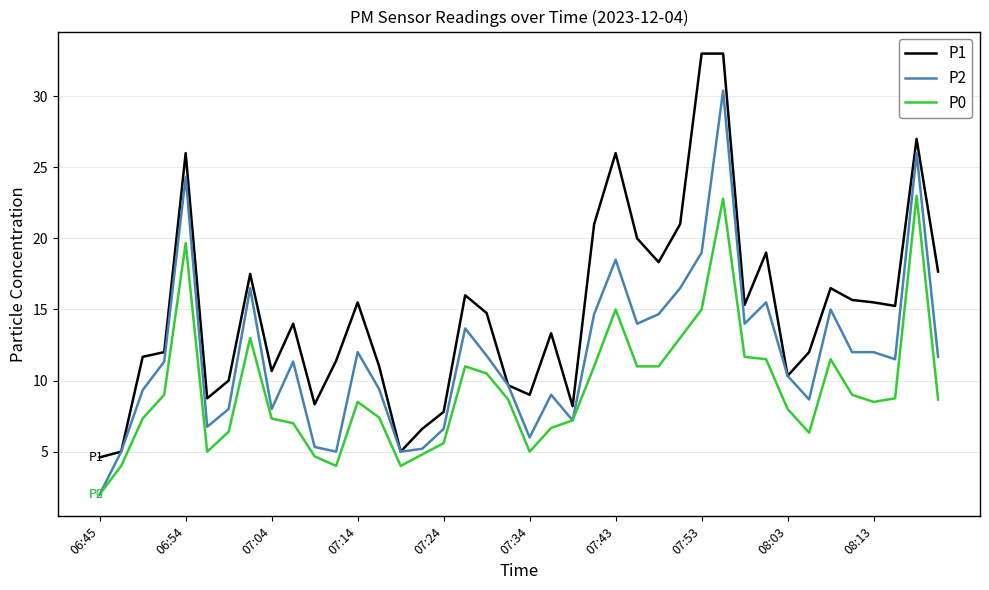

Which series has the largest total across all categories?

P1